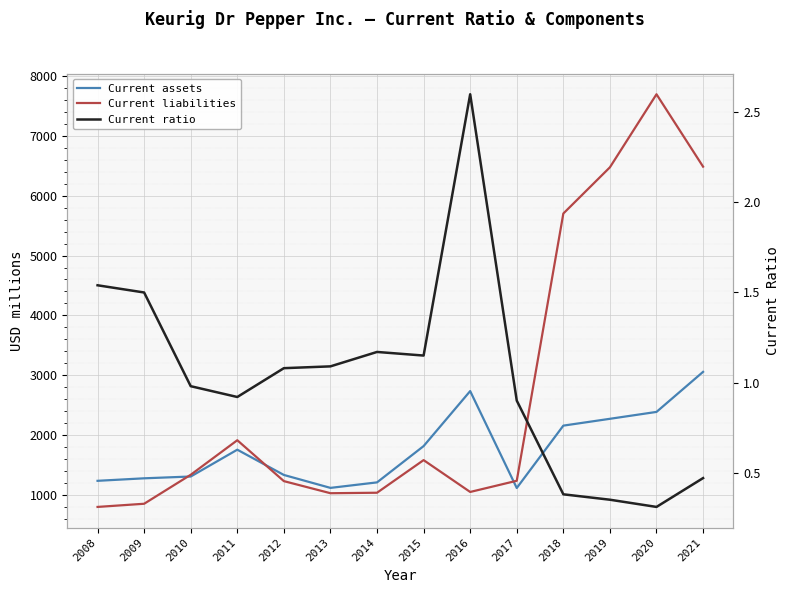

At which category does the chart reach its peak across all series?

2020